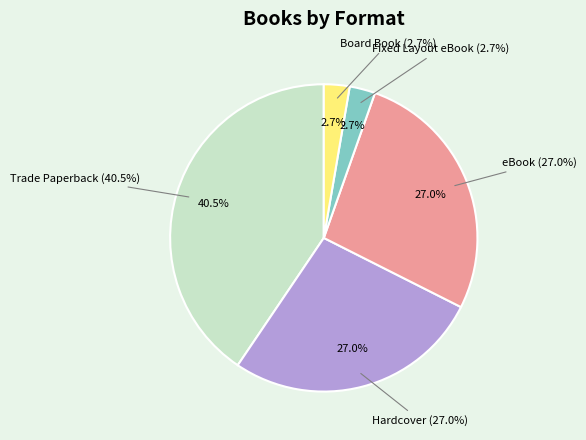

How many segments does this pie chart have?

5